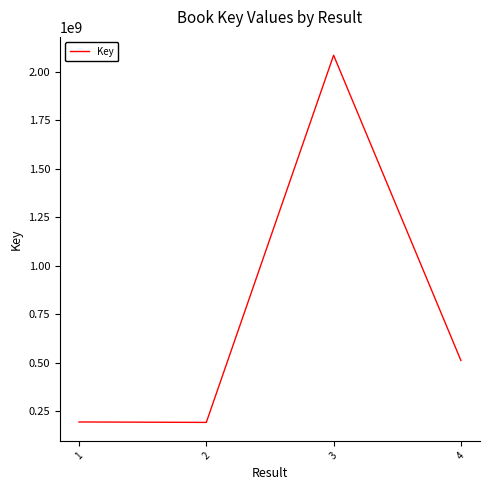

True or false: the data shows 3616114548 at 3.

False